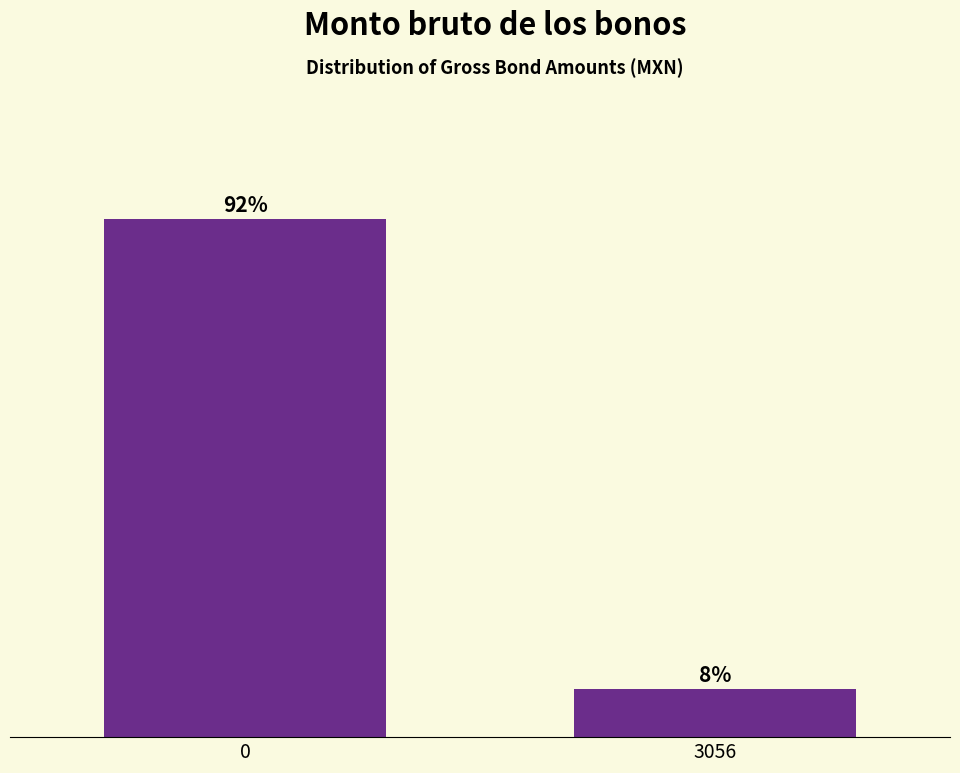

Are the bars horizontal?

No